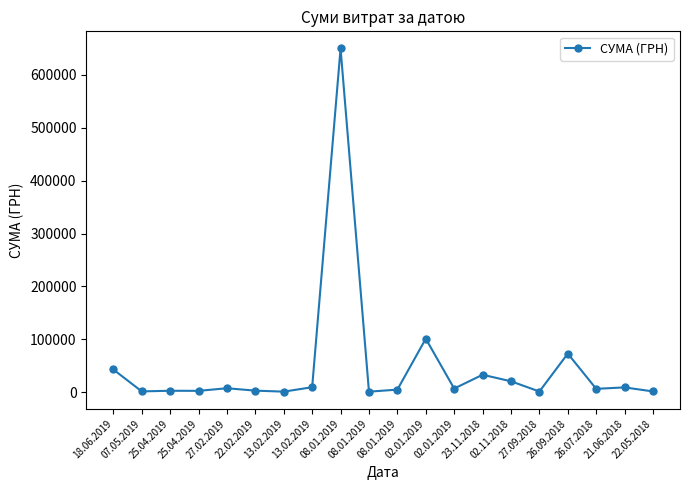

Is it true that the value at 25.04.2019 is 2557.5?

True